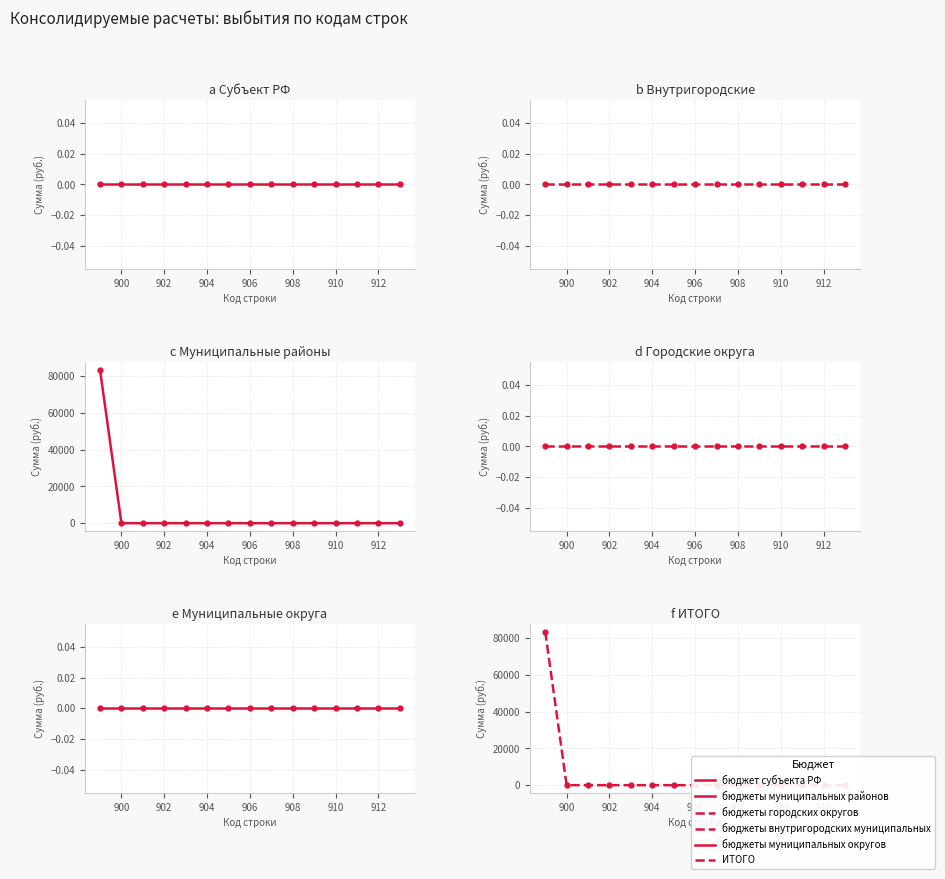

The value of ИТОГО at 906 is 0. True or false?

True